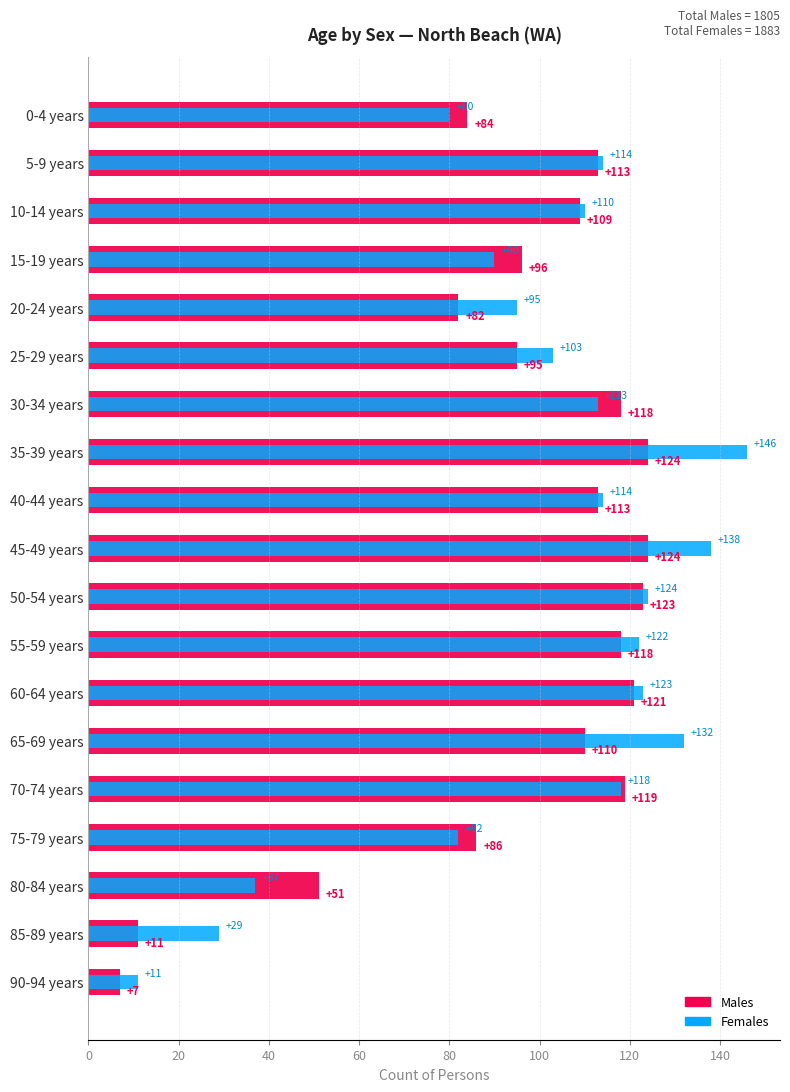

Which series has the widest spread of values?

Females